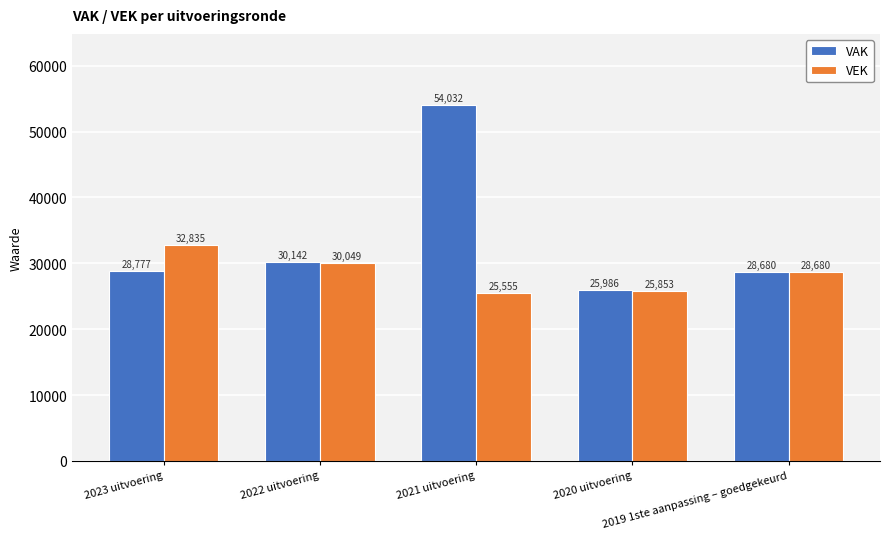

List the series in order of their peak value, highest first.

VAK, VEK